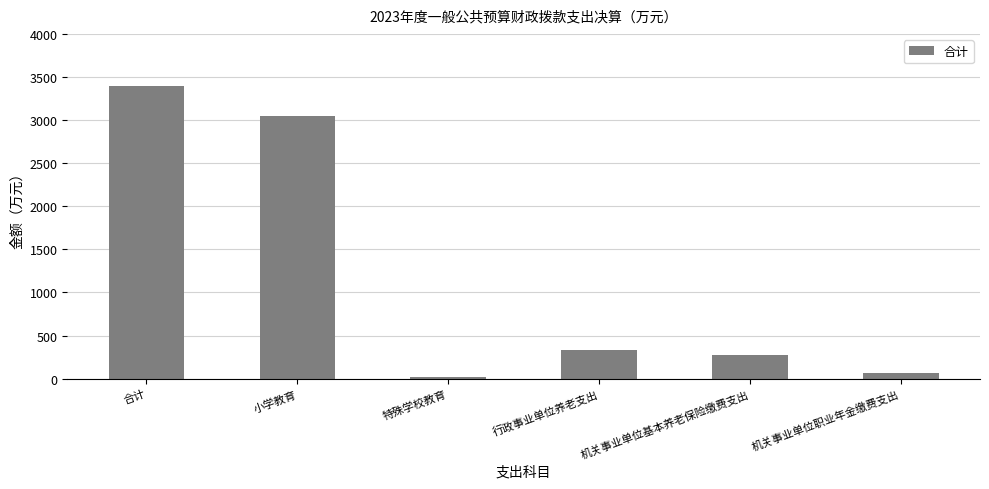

The value at 小学教育 is 3047.7. True or false?

True